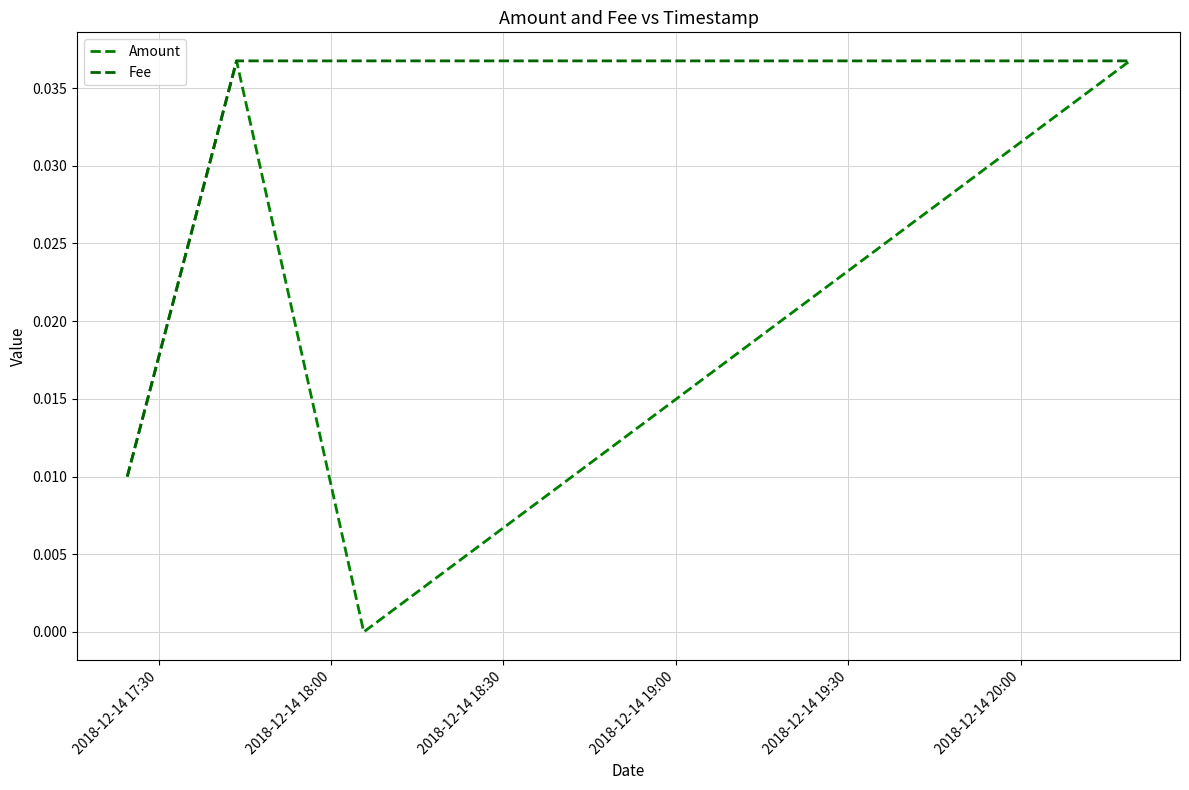

How many series are shown in this chart?

2